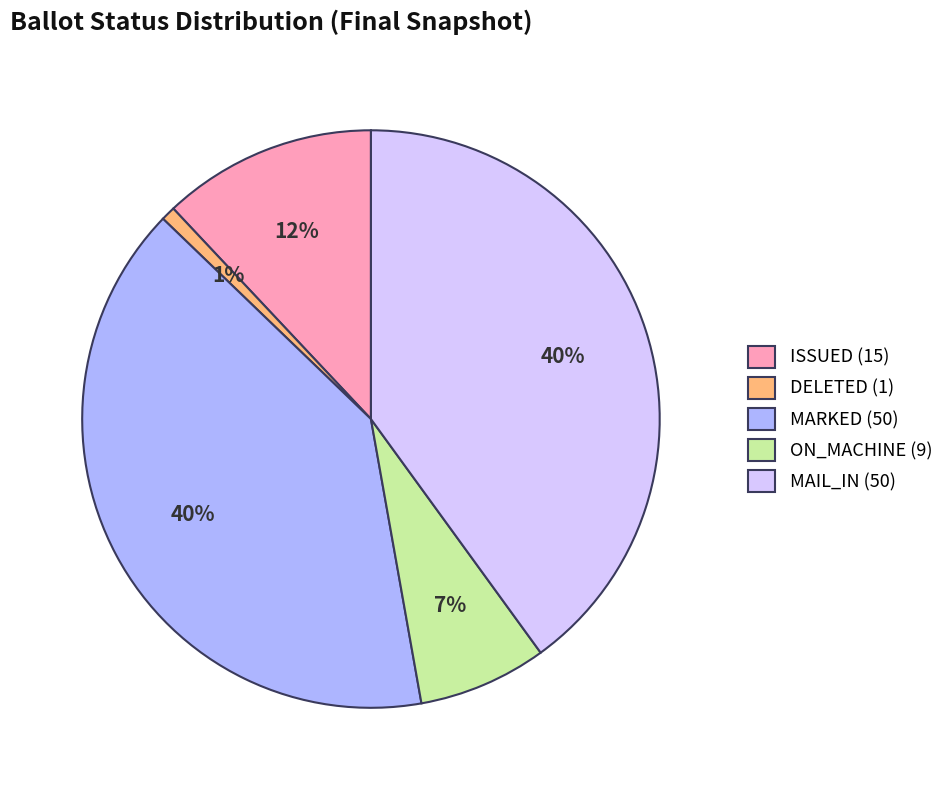

To the nearest percent, what is the average slice percentage?

20%